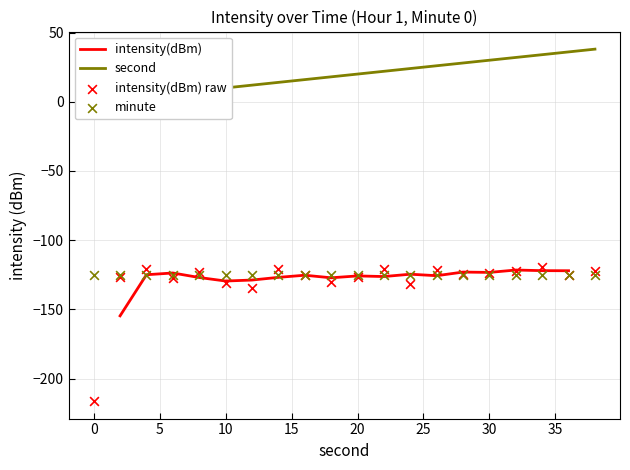

At how many categories does at least one series exceed -140?

20